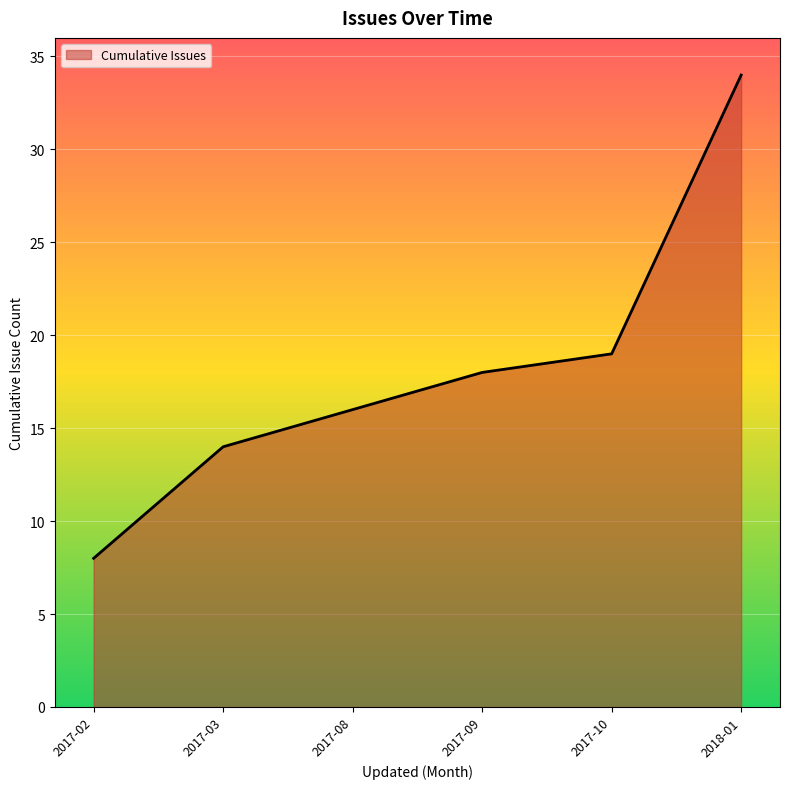

What is the change in value from 2017-09 to 2018-01?

+16